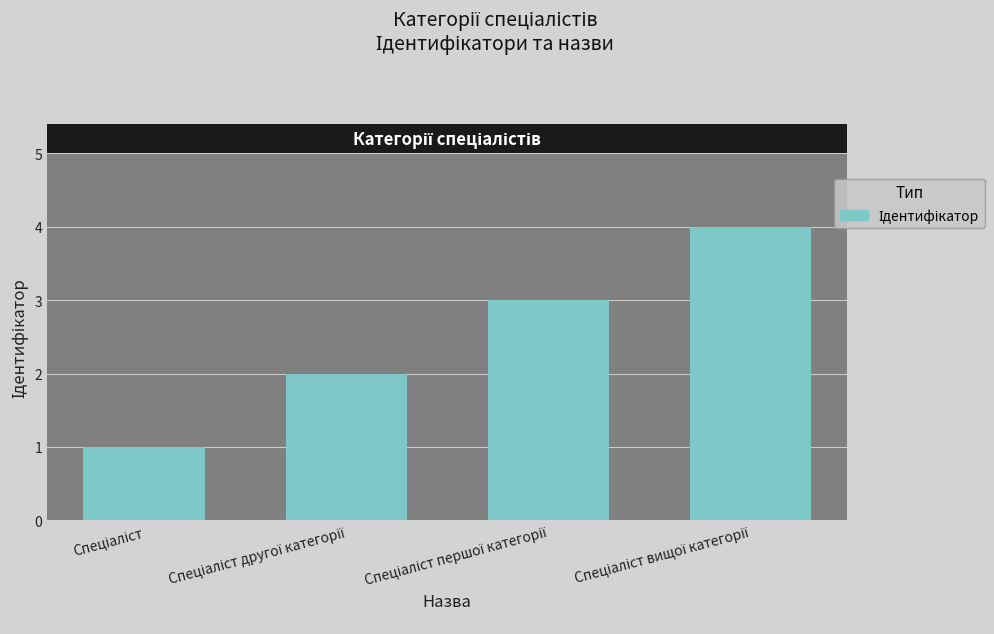

What is the maximum value shown in the chart?

4